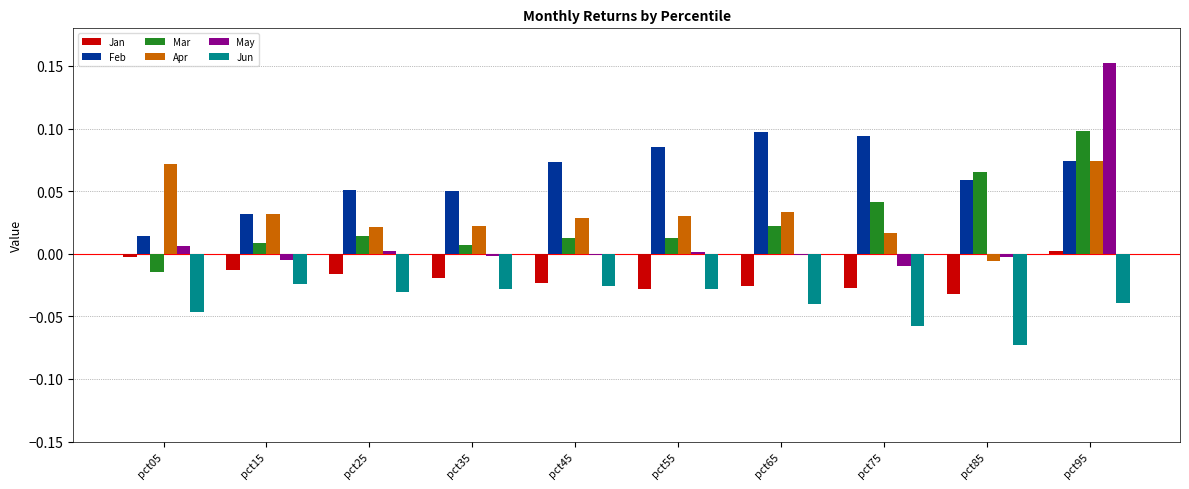

Which category has the highest value in the May series?

pct95